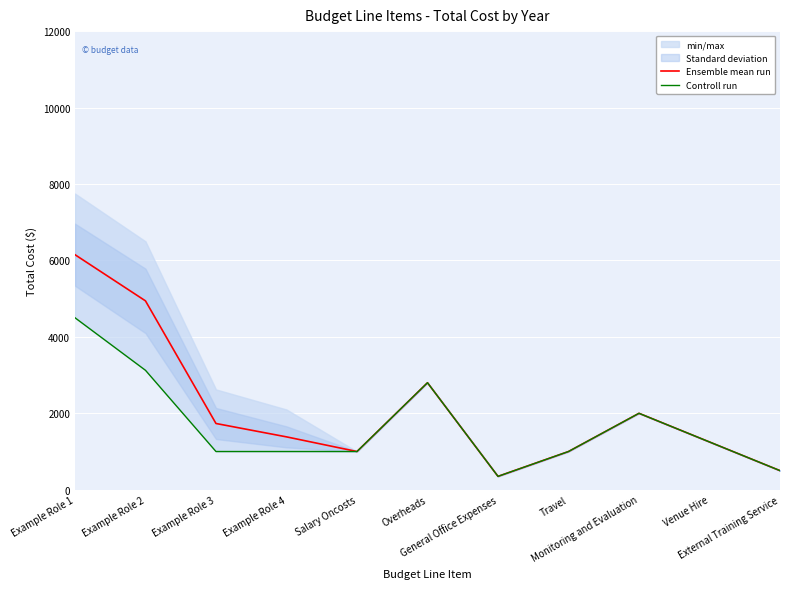

What is the minimum value shown in the chart?

350.0